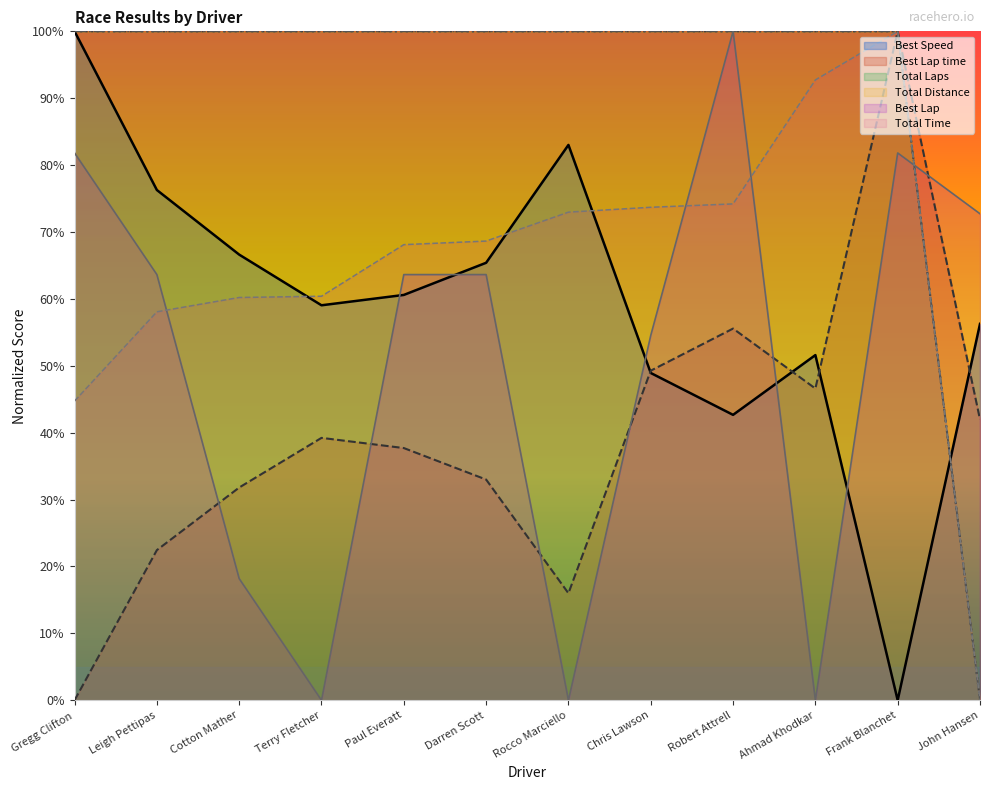

Count the Total Distance values in the range 1 to 2.

11